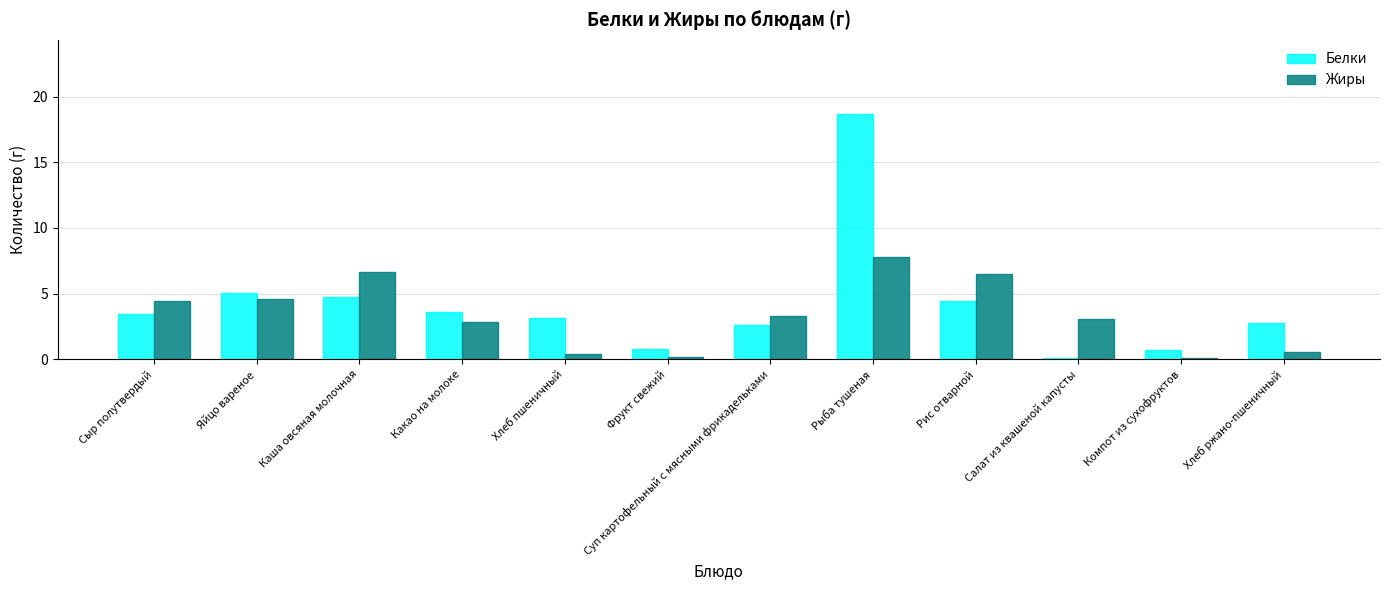

How many bars are there in each group?

2